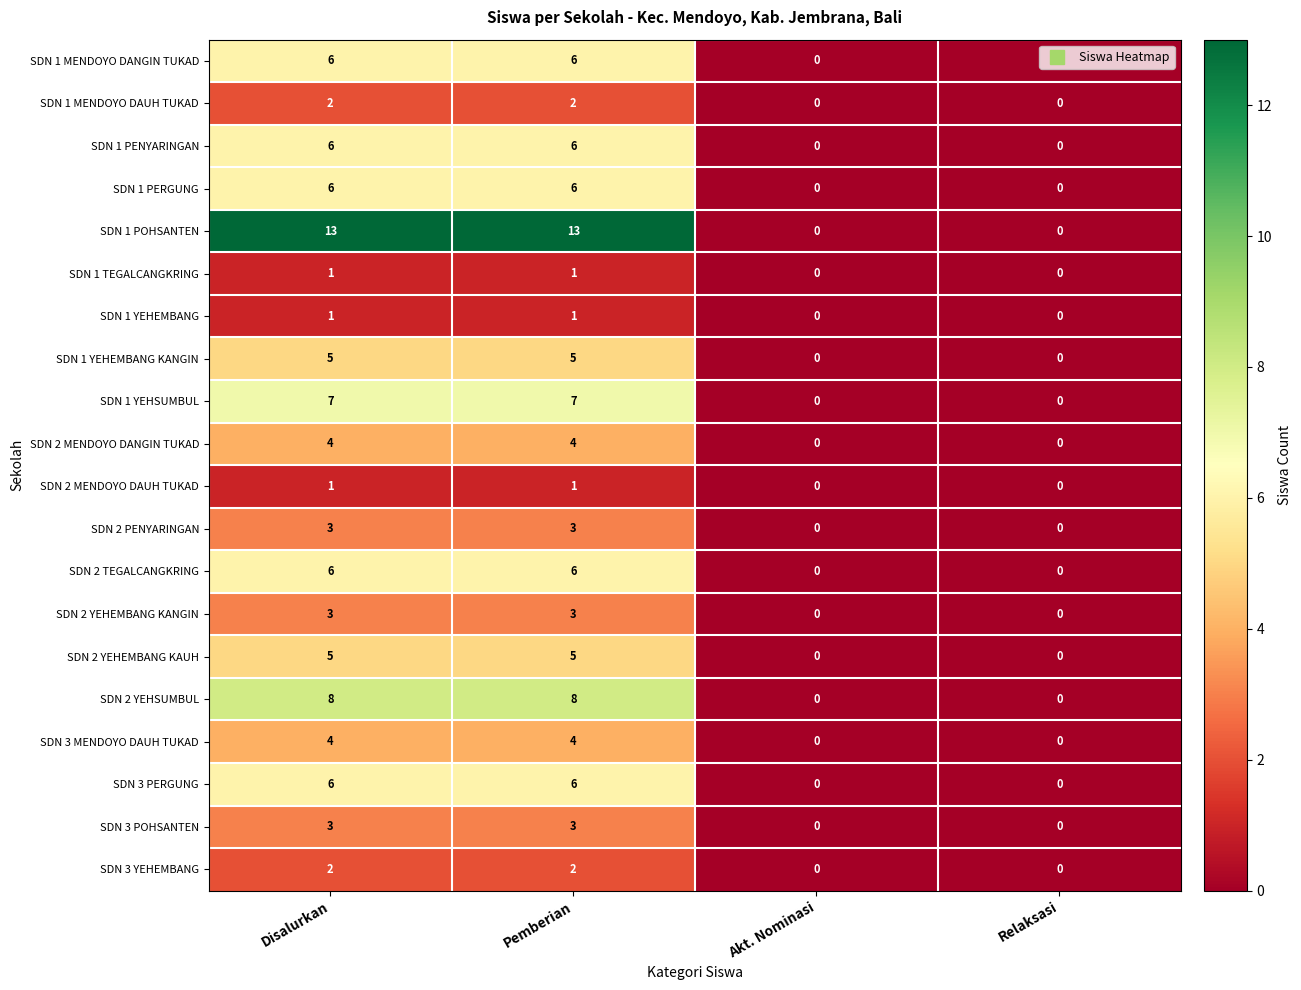

Is it true that SDN 1 PERGUNG equals -4 at Akt. Nominasi?

False